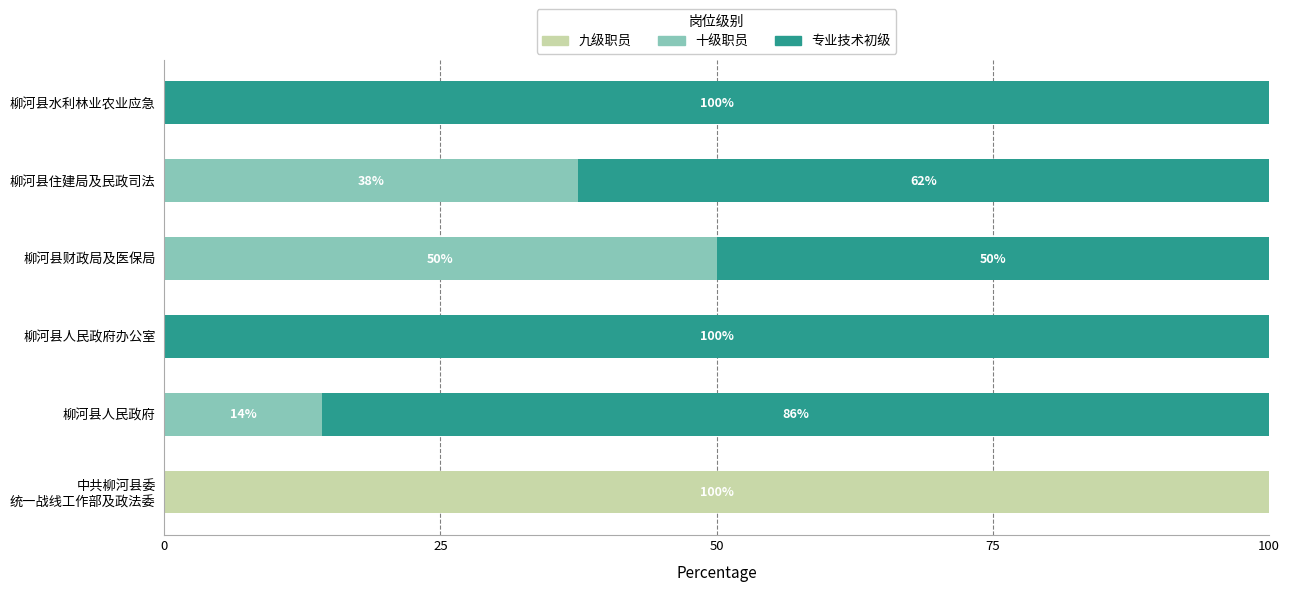

What are all the series names shown in the legend?

九级职员, 十级职员, 专业技术初级